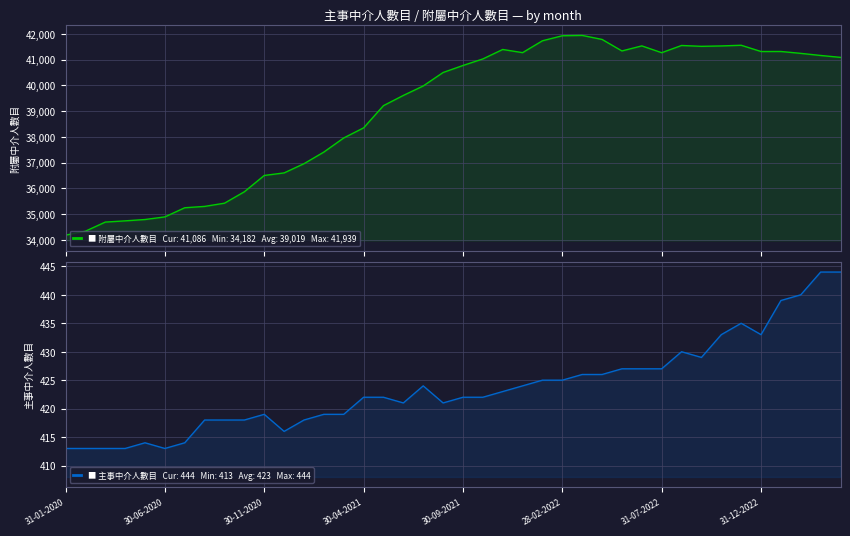

What is the minimum value shown in the chart?

413